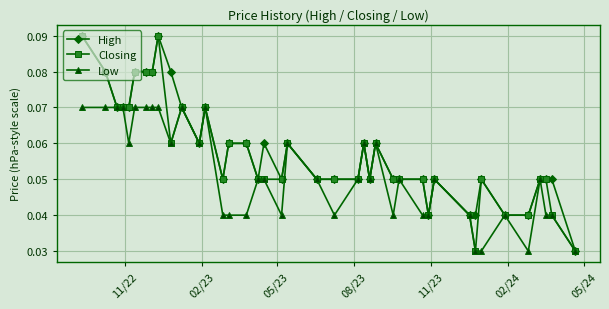

How many High values are between 0 and 1?

40